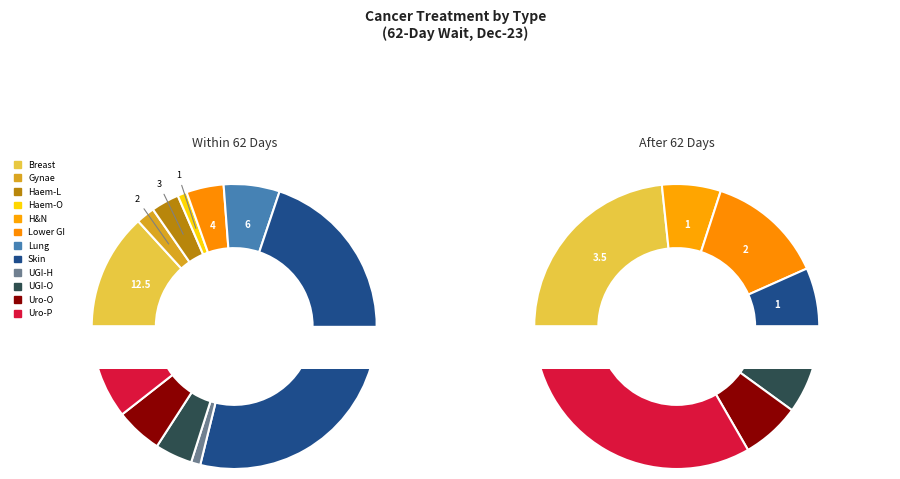

To the nearest percent, what is the average slice percentage?

8%